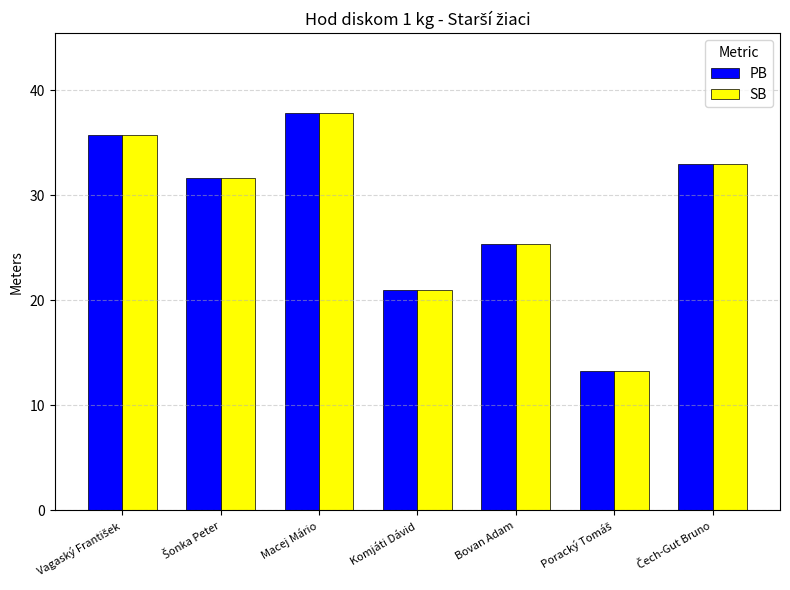

At how many categories does at least one series exceed 26?

4